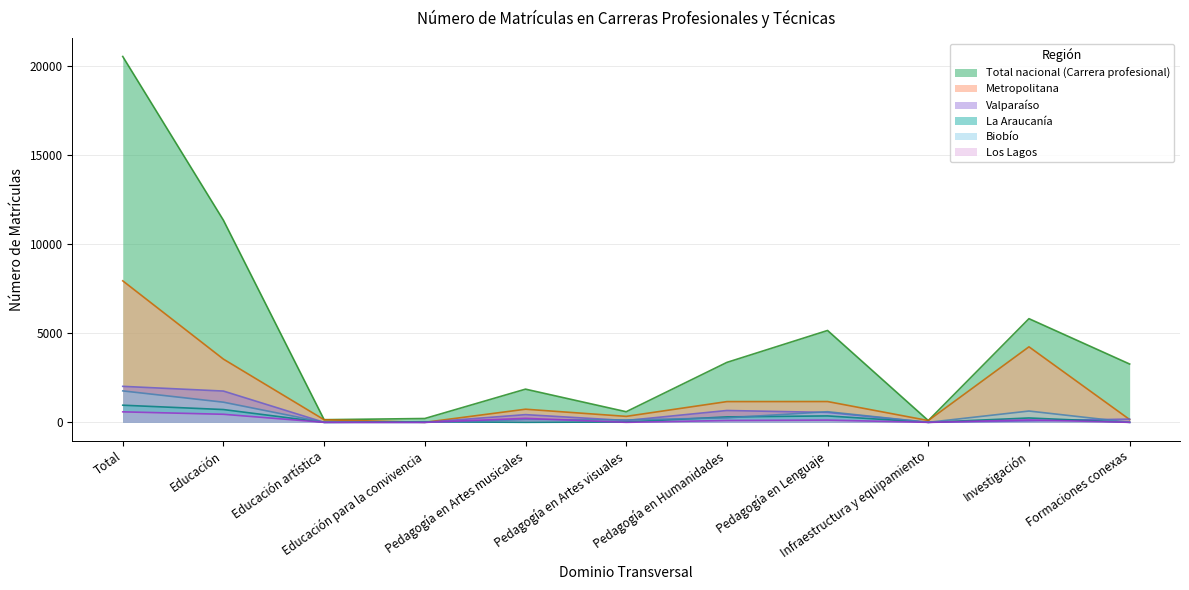

True or false: La Araucanía and Metropolitana cross at least once.

True